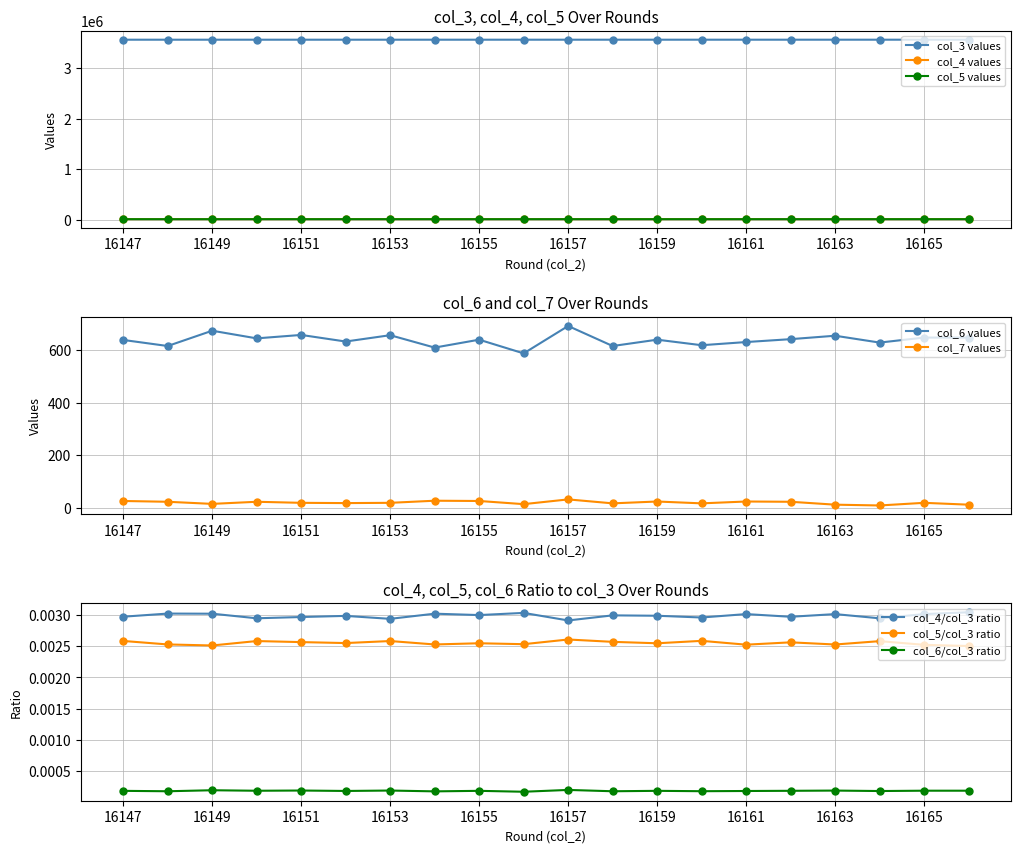

At which label does col_5 reach its peak?

16157